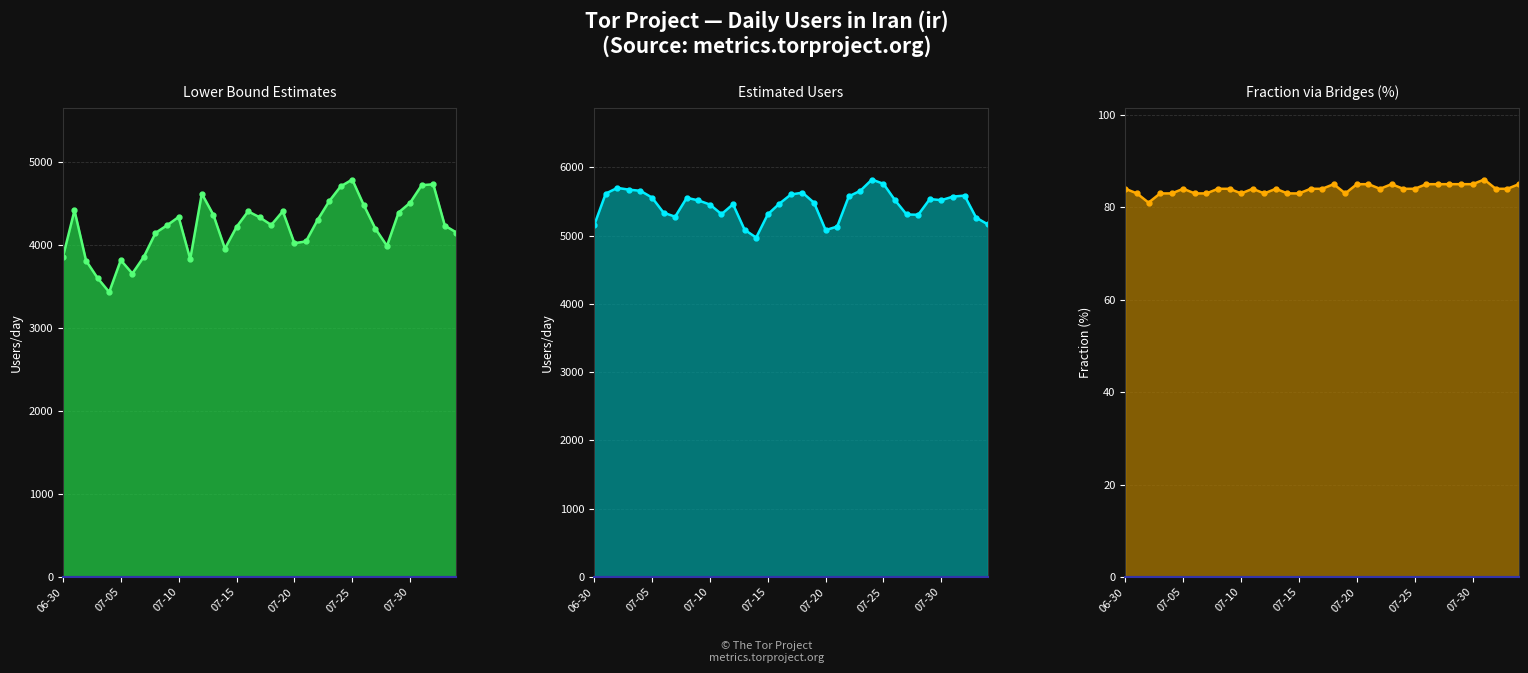

Rank the series at 7 from highest to lowest value.

users line, lower line, frac line